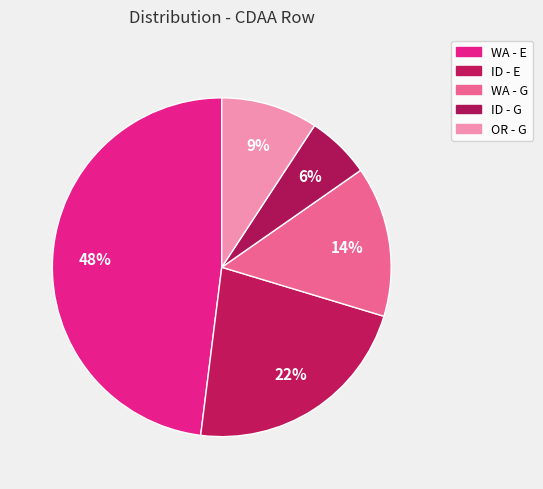

How many segments does this pie chart have?

5